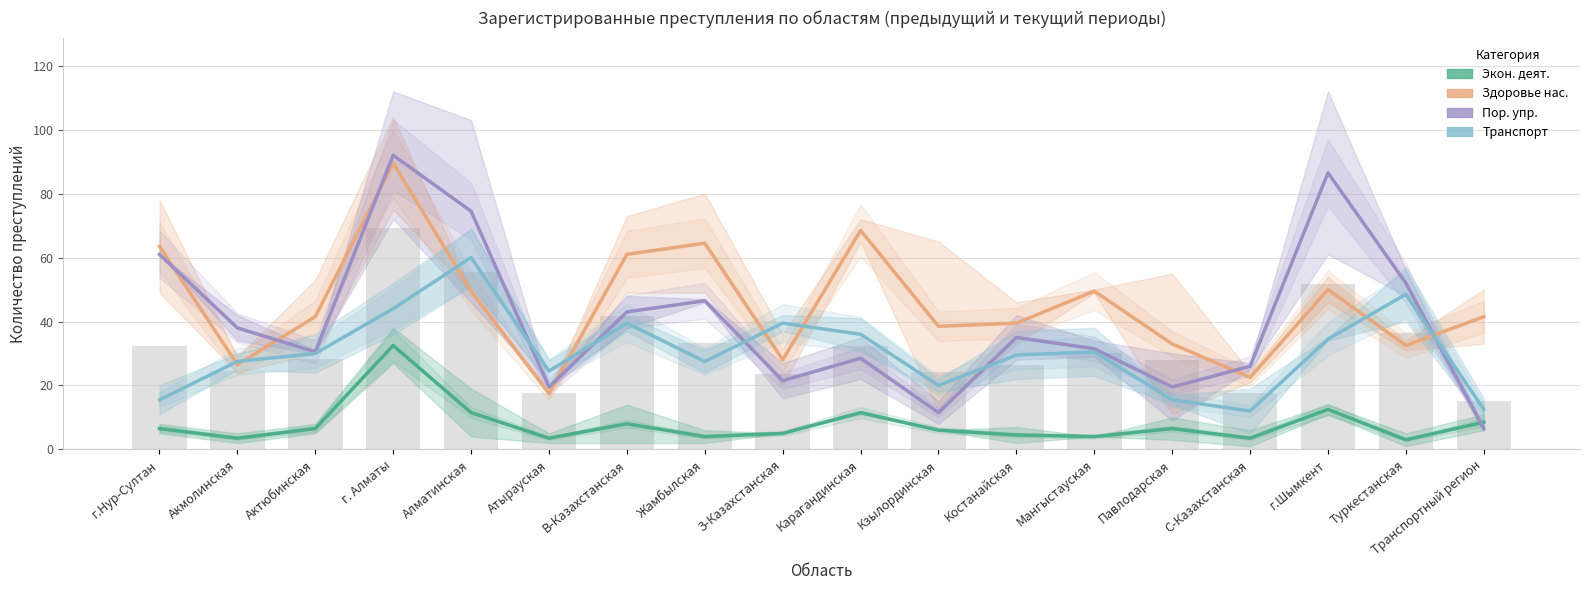

Rank the series at Мангыстауская from lowest to highest value.

Экон. деят., Транспорт, Пор. упр., Здоровье нас.